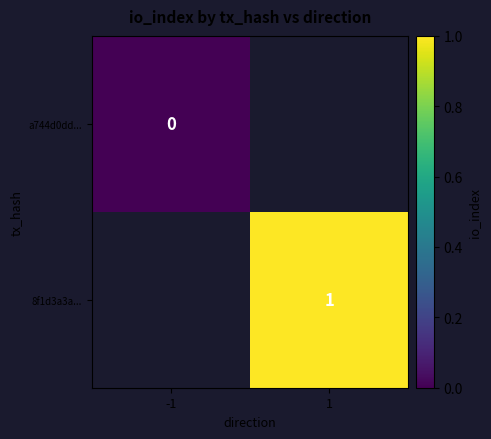

How many categories are shown in the chart?

2